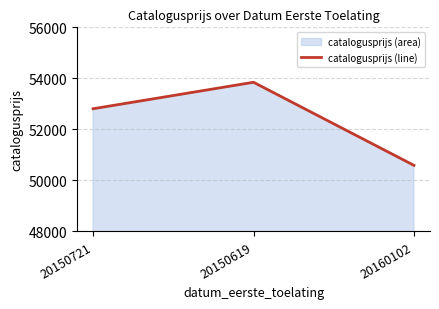

Reading left to right, what are all the values shown in this chart?

20150721=52809	20150619=53847	20160102=50591